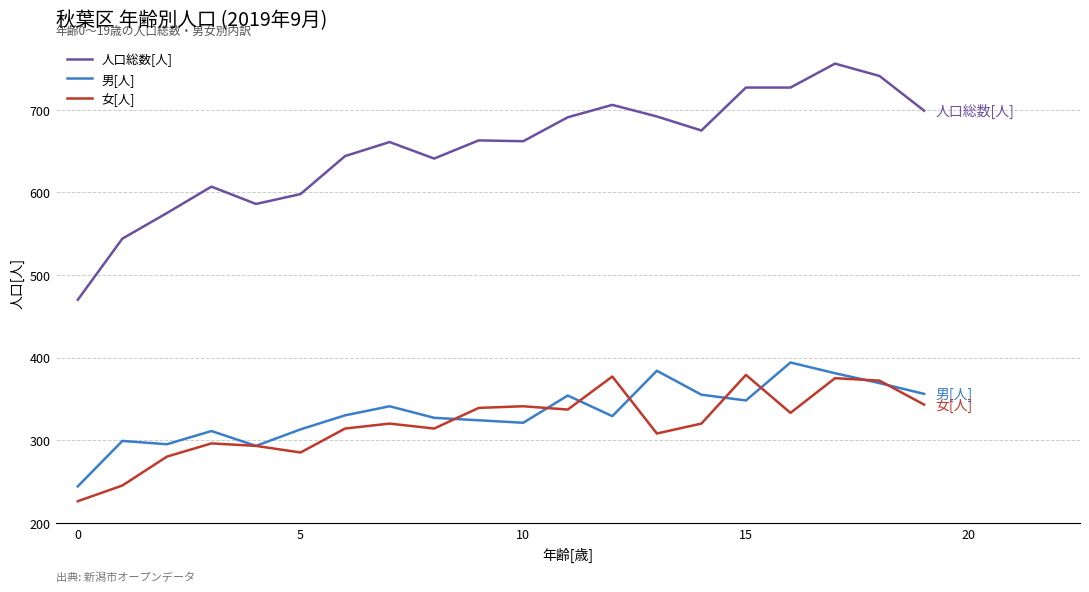

What is the greatest value displayed?

756